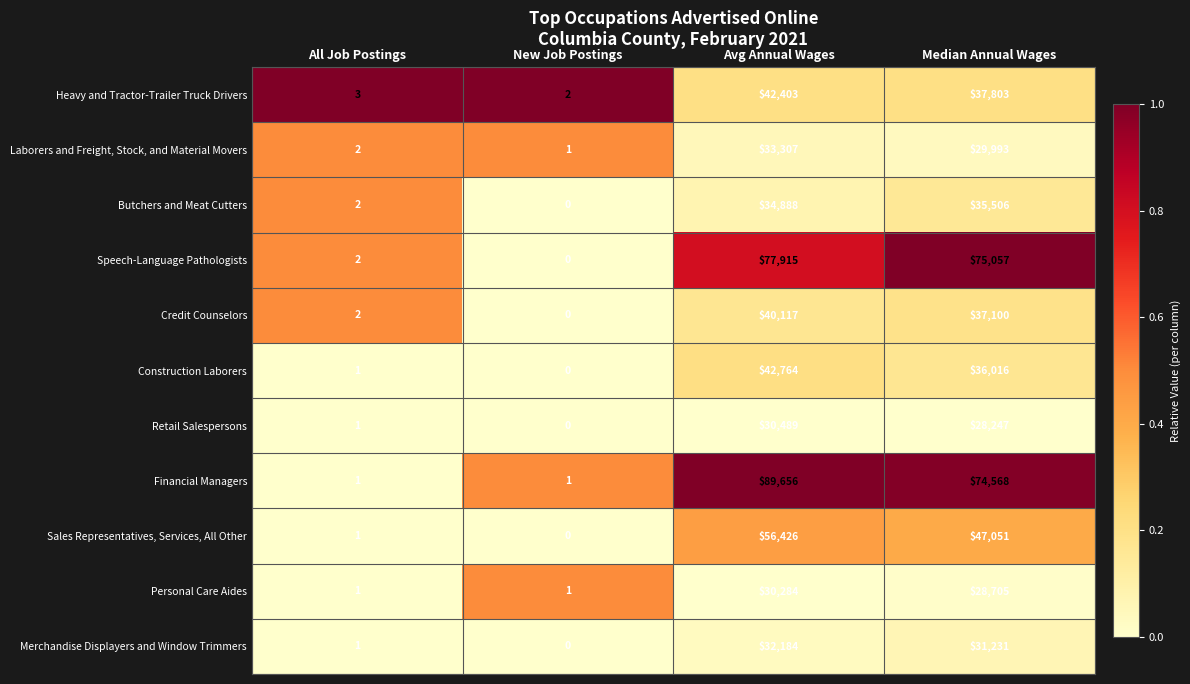

How many data points does each series have?

4